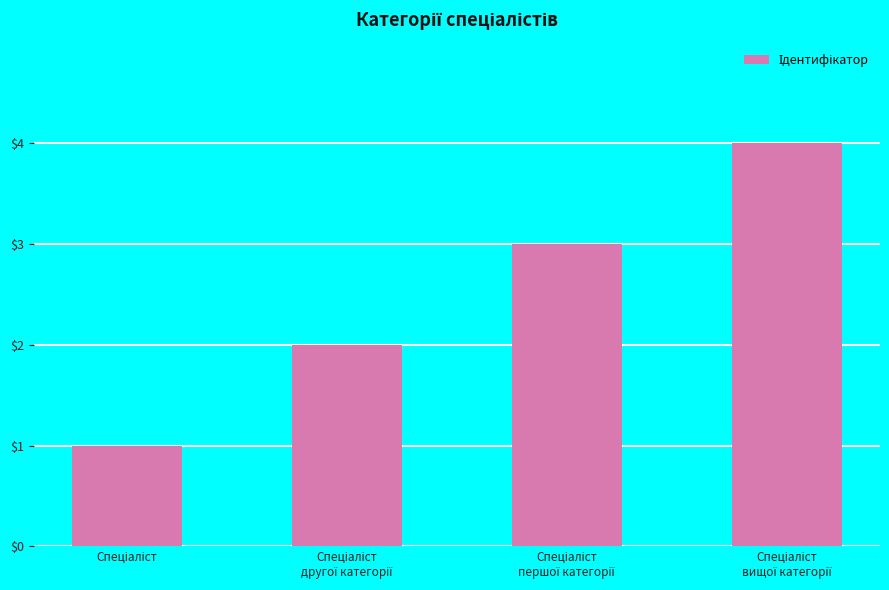

Count the number of data series in this chart.

1